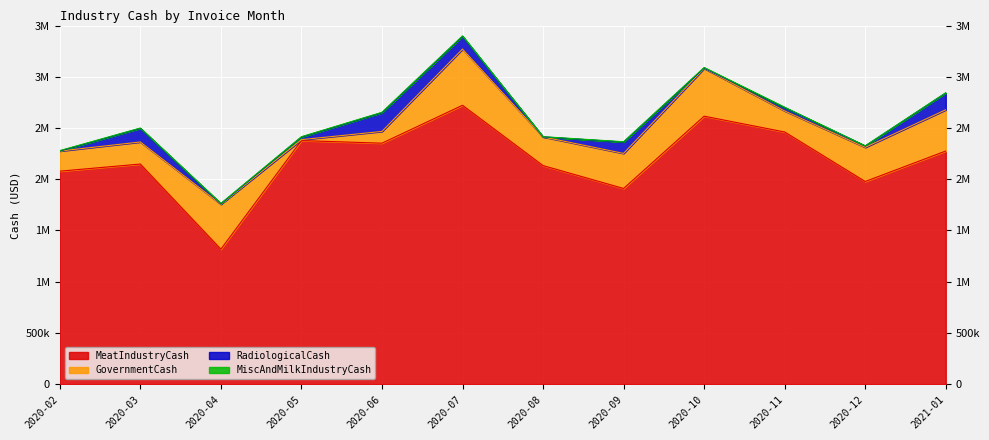

What position from the right is 2020-04?

10